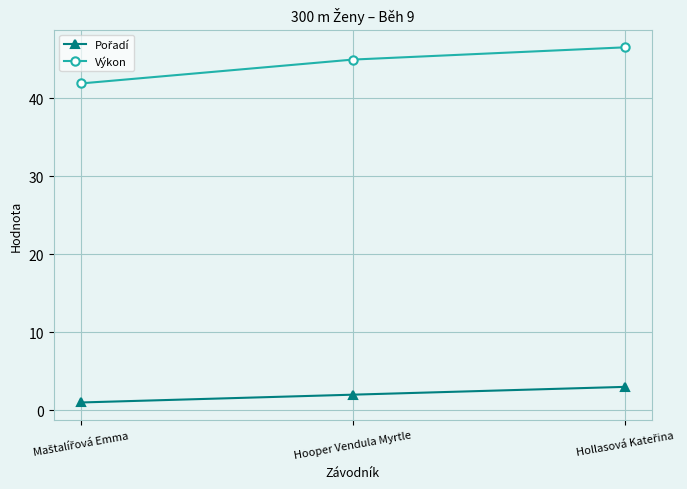

Which series has the largest total across all categories?

Výkon